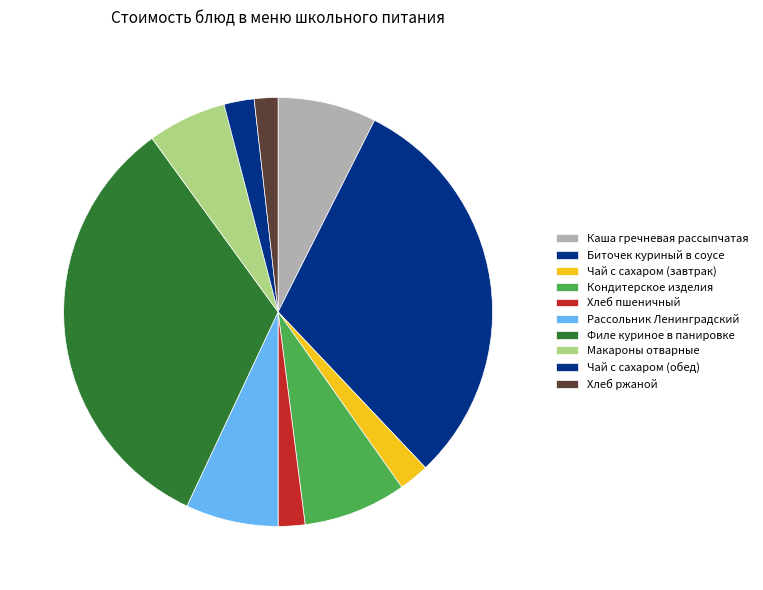

Does any single category account for the majority?

No